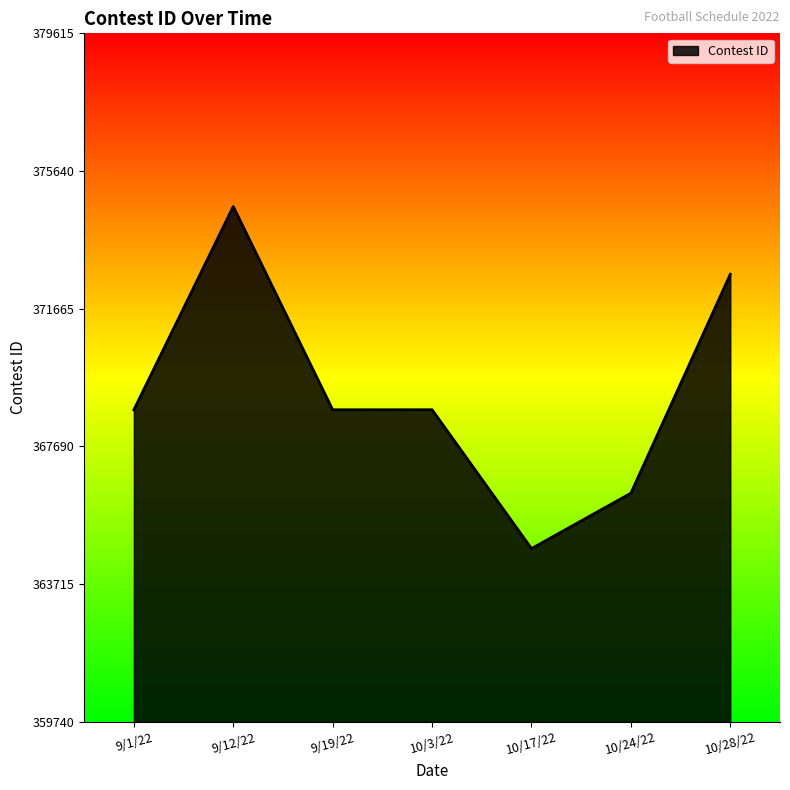

What is the sum of all values?

2584594